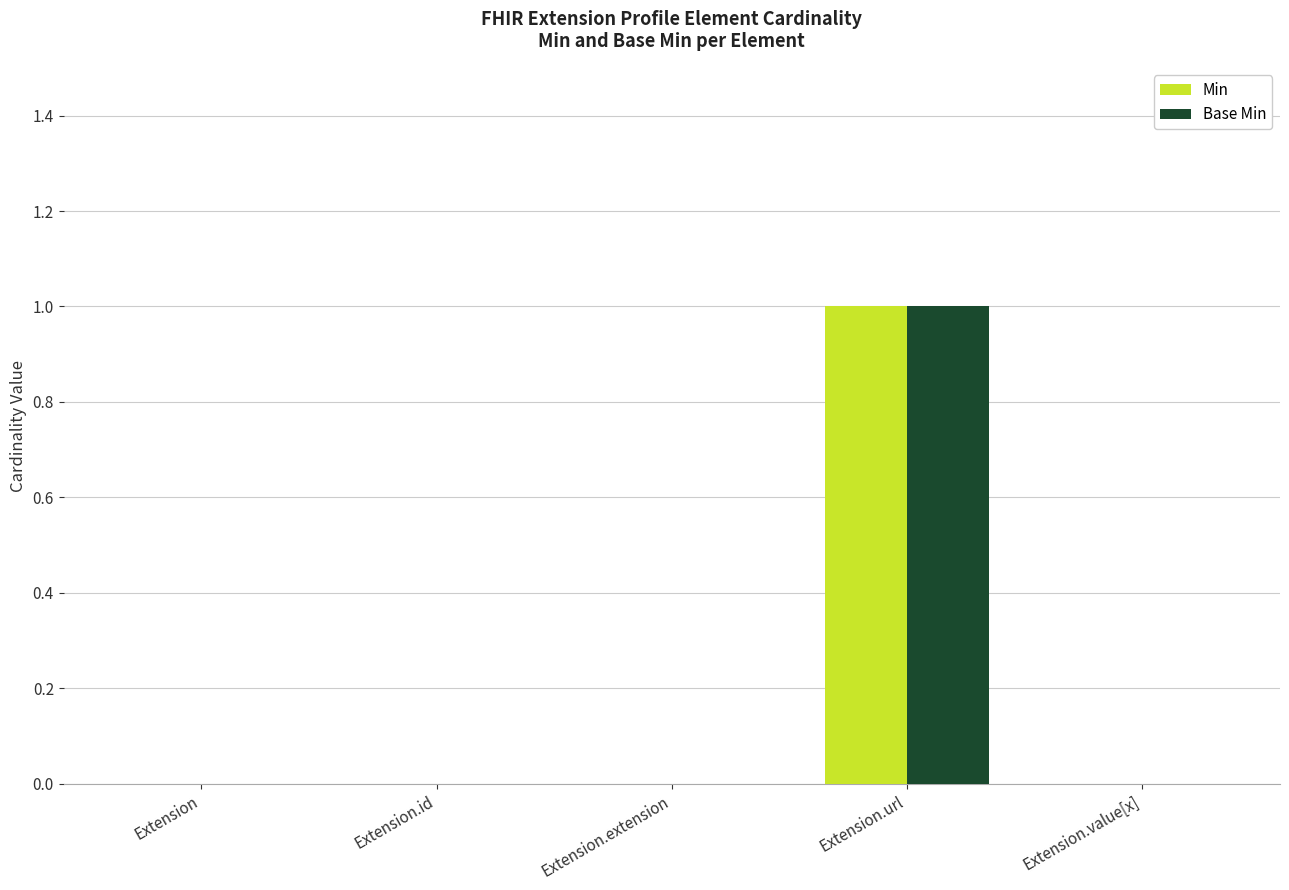

Is the value of Min at Extension.id greater than the value of Base Min at Extension.url?

No